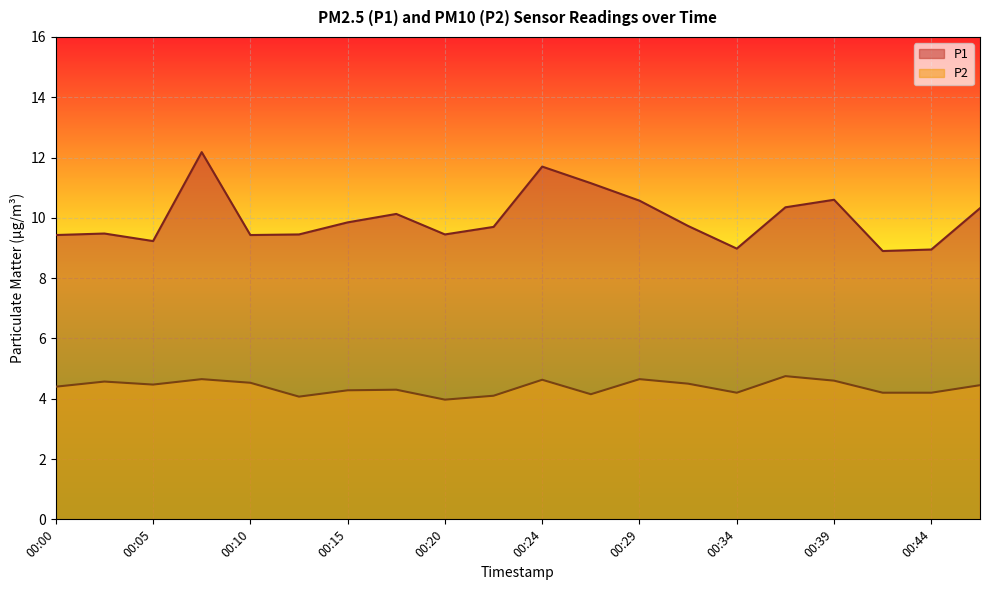

What is the value of the P2 point at the 8th from the left?

4.3